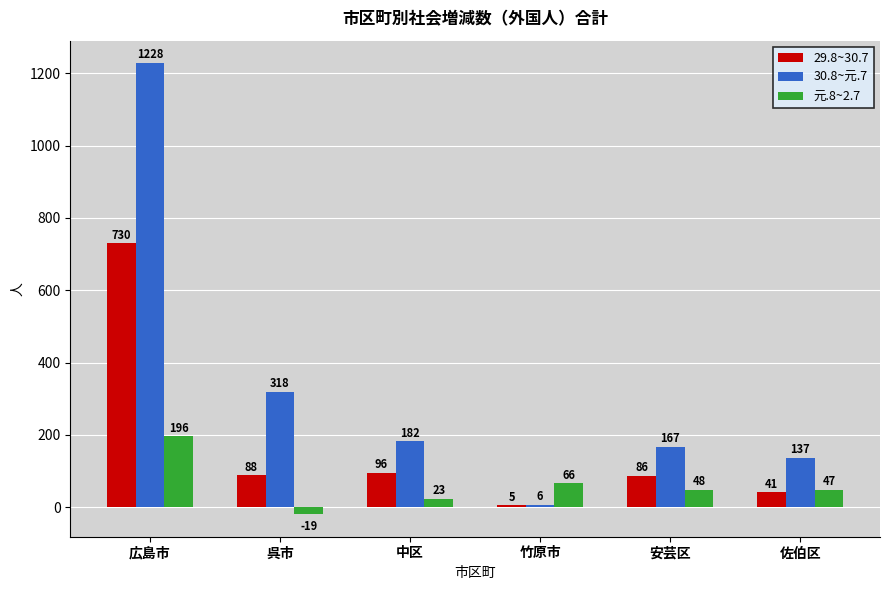

The value of 29.8~30.7 at 広島市 is 344. True or false?

False